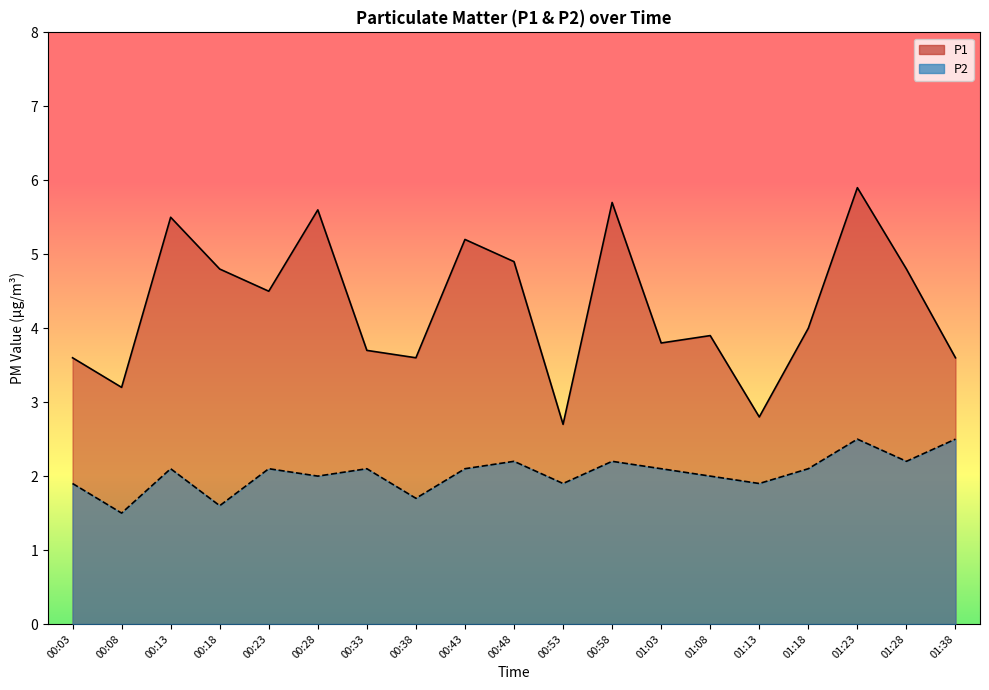

How many data points in P2 are less than 2?

6